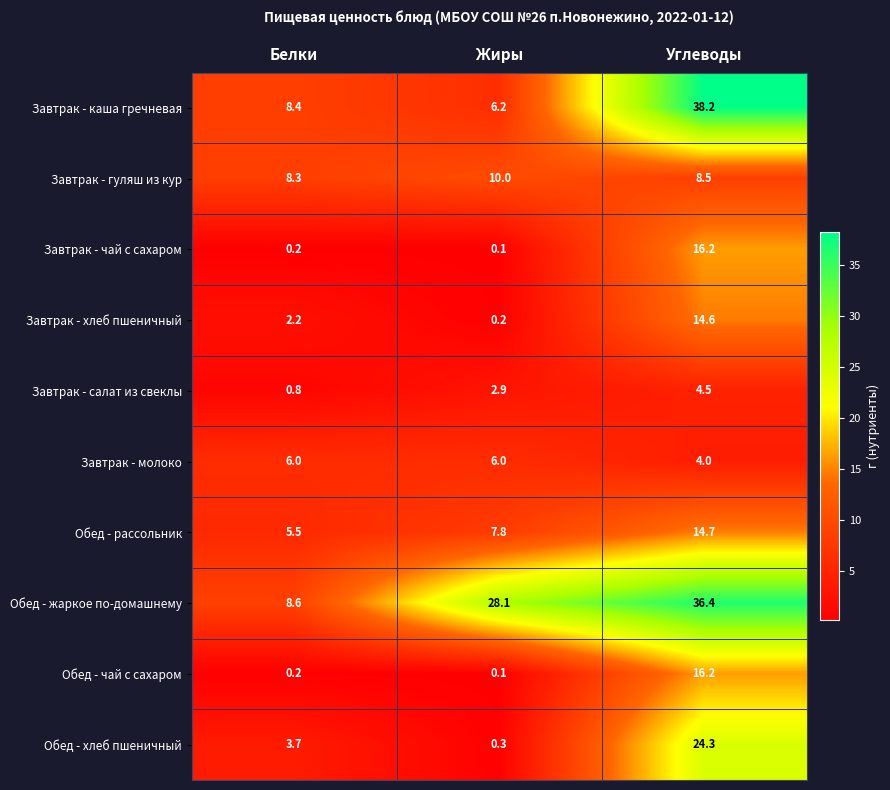

Reading right to left, extract all data points from this chart.

Завтрак - каша гречневая: Углеводы=38.2	Жиры=6.2	Белки=8.4
Завтрак - гуляш из кур: Углеводы=8.5	Жиры=10.0	Белки=8.3
Завтрак - чай с сахаром: Углеводы=16.2	Жиры=0.1	Белки=0.2
Завтрак - хлеб пшеничный: Углеводы=14.6	Жиры=0.2	Белки=2.2
Завтрак - салат из свеклы: Углеводы=4.5	Жиры=2.9	Белки=0.8
Завтрак - молоко: Углеводы=4.0	Жиры=6.0	Белки=6.0
Обед - рассольник: Углеводы=14.7	Жиры=7.8	Белки=5.5
Обед - жаркое по-домашнему: Углеводы=36.4	Жиры=28.1	Белки=8.6
Обед - чай с сахаром: Углеводы=16.2	Жиры=0.1	Белки=0.2
Обед - хлеб пшеничный: Углеводы=24.3	Жиры=0.3	Белки=3.7